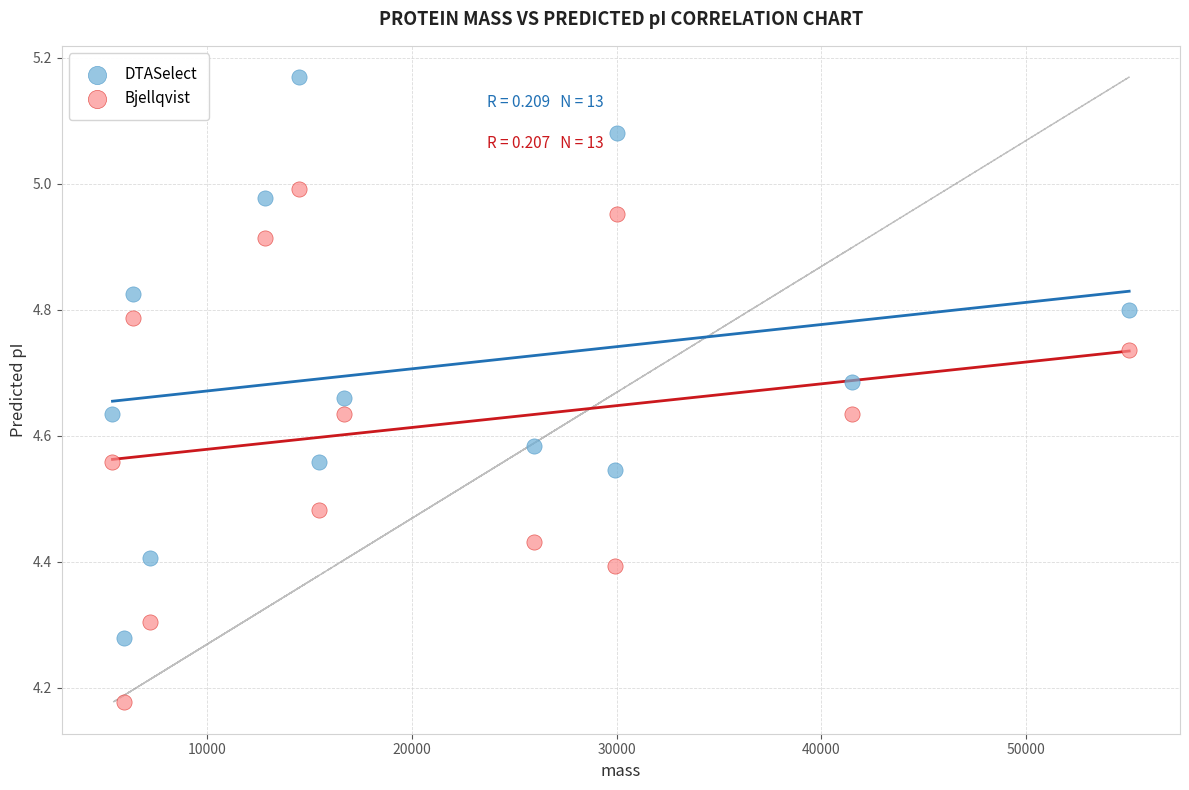

Which series contains the lowest Y value?

Bjellqvist